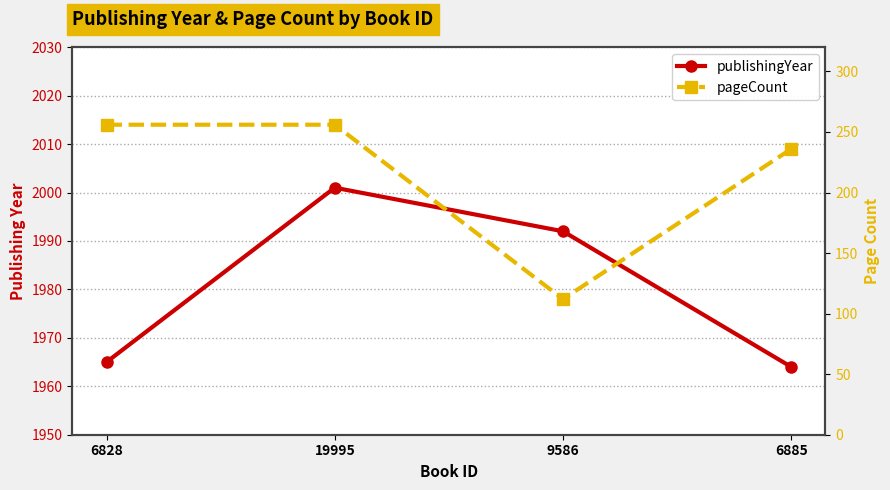

List the series in order of their overall mean, lowest first.

pageCount, publishingYear